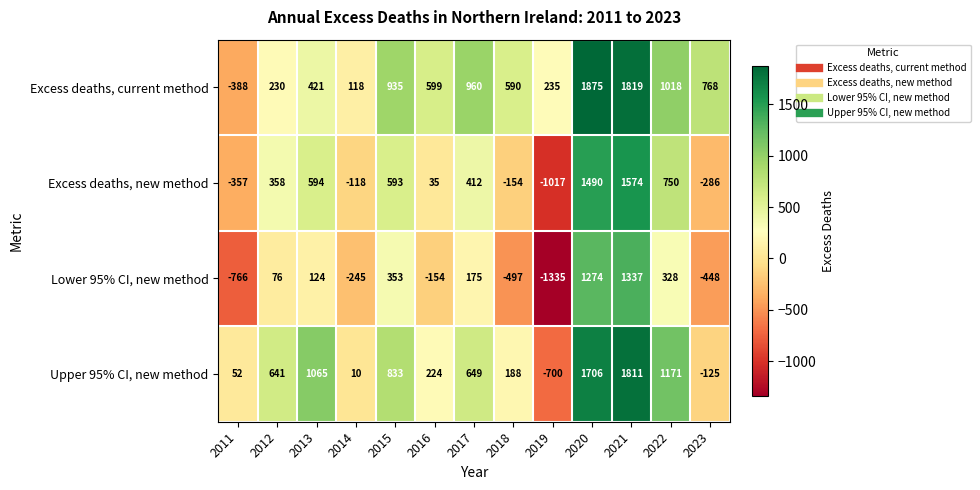

How many values in Excess deaths, new method are above zero?

8